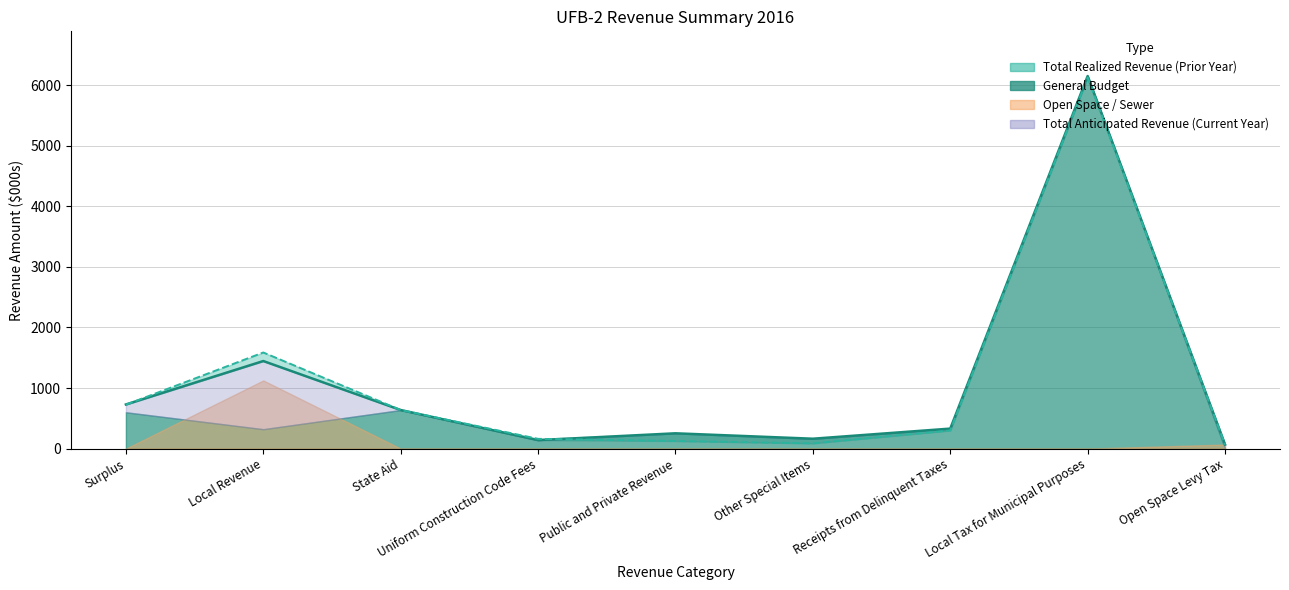

Which series has the largest range (max minus min)?

Total Anticipated Revenue (Current Year)